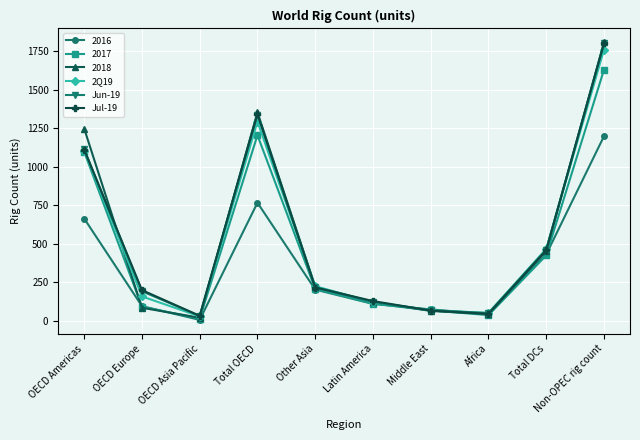

Which label corresponds to the largest value in the chart?

Non-OPEC rig count